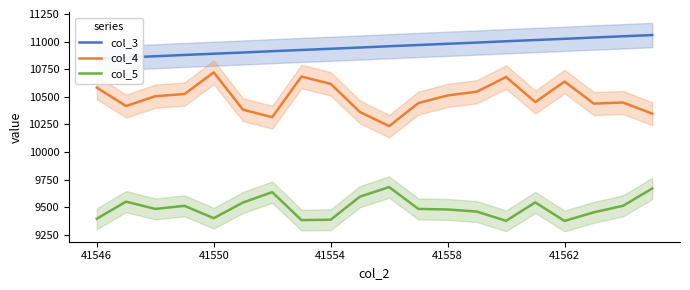

What is the highest value of the col_4 series?

10721